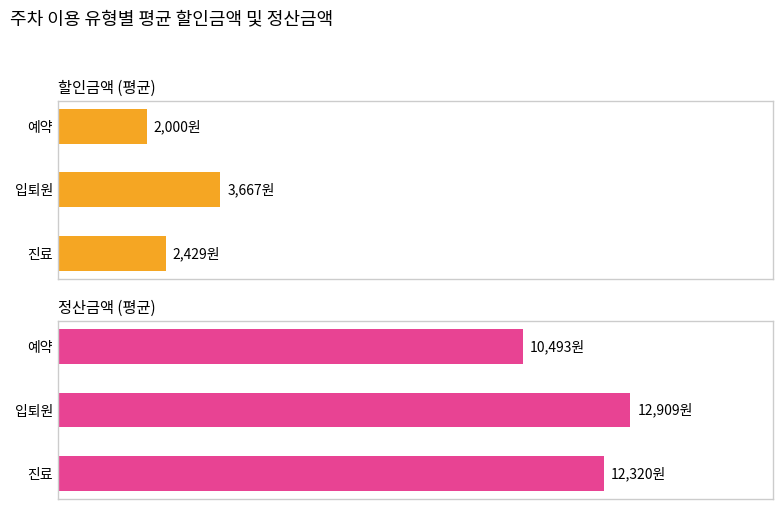

Reading left to right, transcribe all the data shown in this chart.

할인금액: 0=2000	2000=3667	4000=2429
정산금액: 0=10493	2000=12909	4000=12320